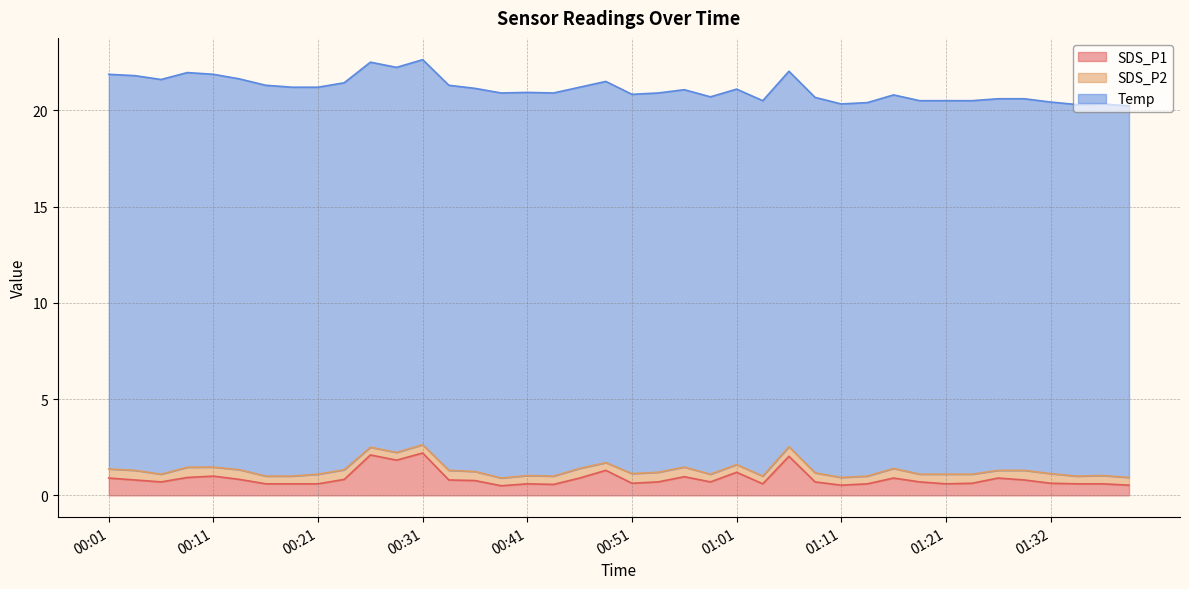

What is the total value across all series at 00:04?

21.8